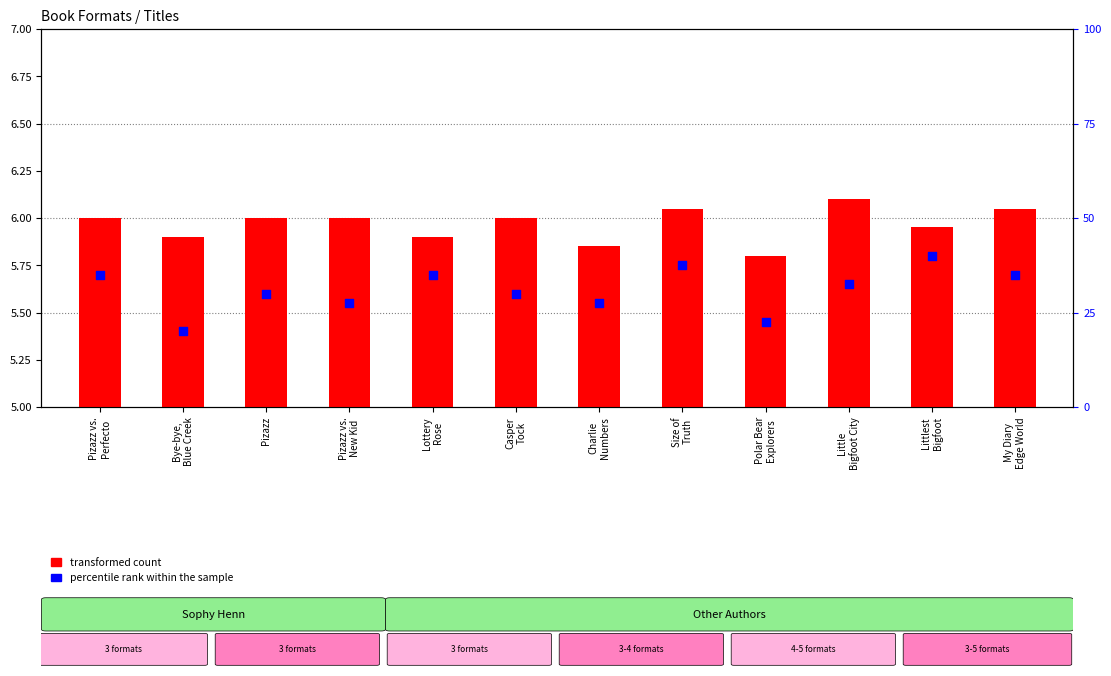

What are all the series names shown in the legend?

transformed count, percentile rank within the sample